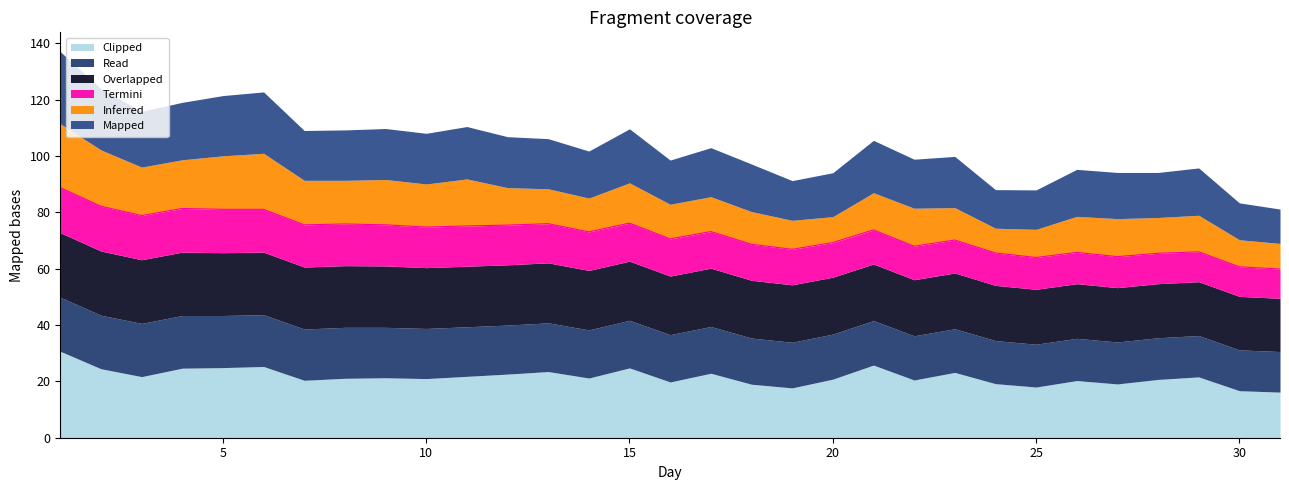

Which series has the largest range (max minus min)?

Clipped